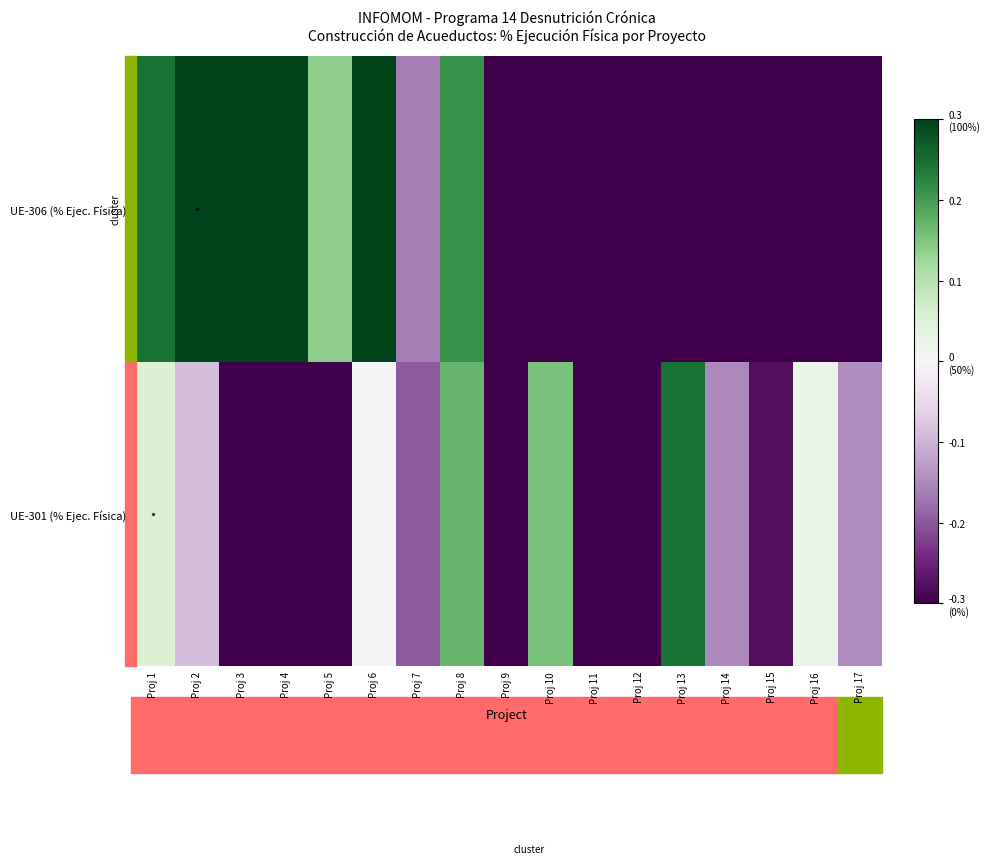

Rank the series by their maximum value, from lowest to highest.

UE-301 (% Ejec. Física), UE-306 (% Ejec. Física)